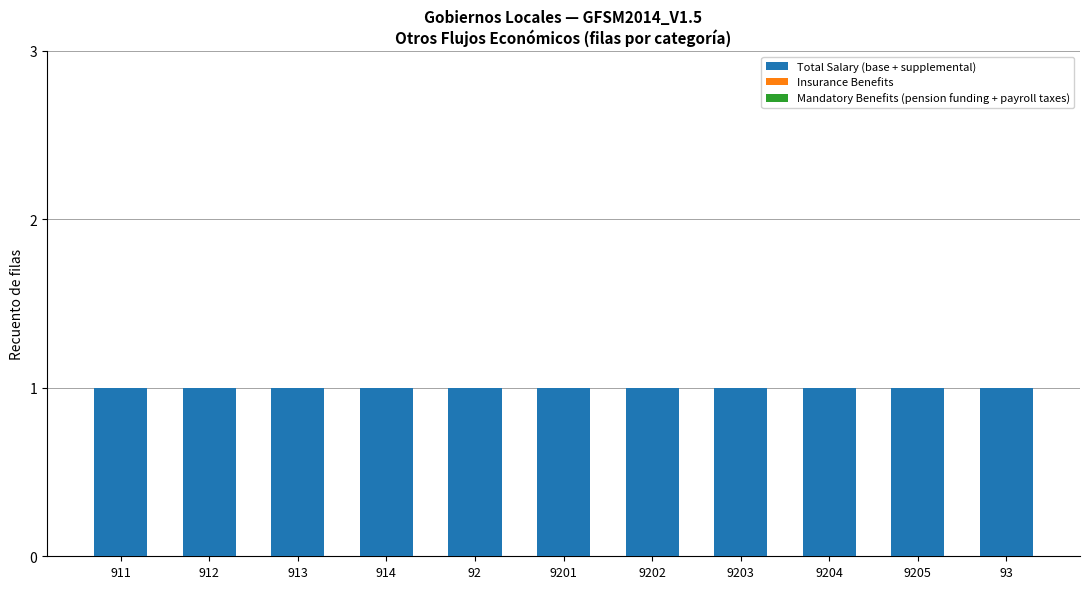

Which series has the largest total across all categories?

Total Salary (base + supplemental)